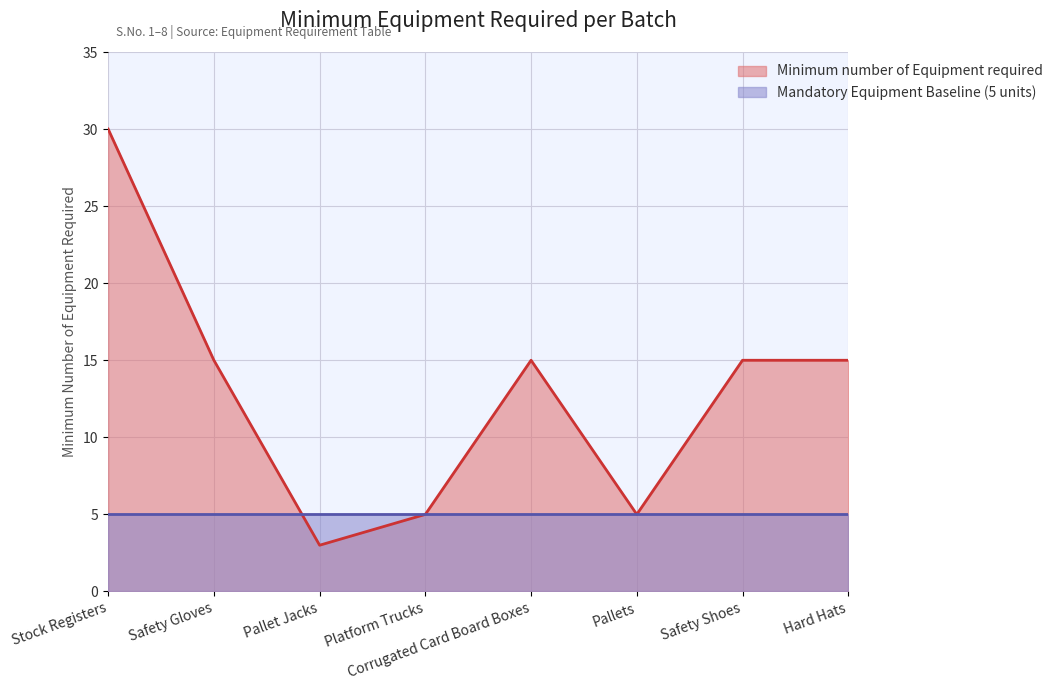

What is the difference between the maximum and second lowest values?

25